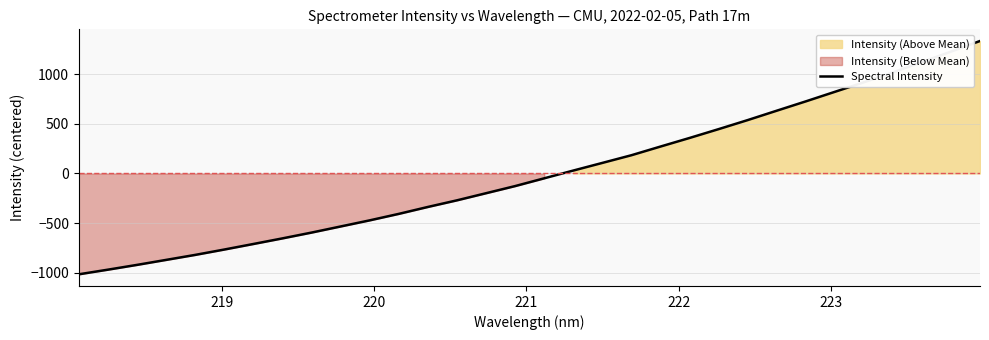

What is the minimum value for Spectral Intensity?

-1016.6